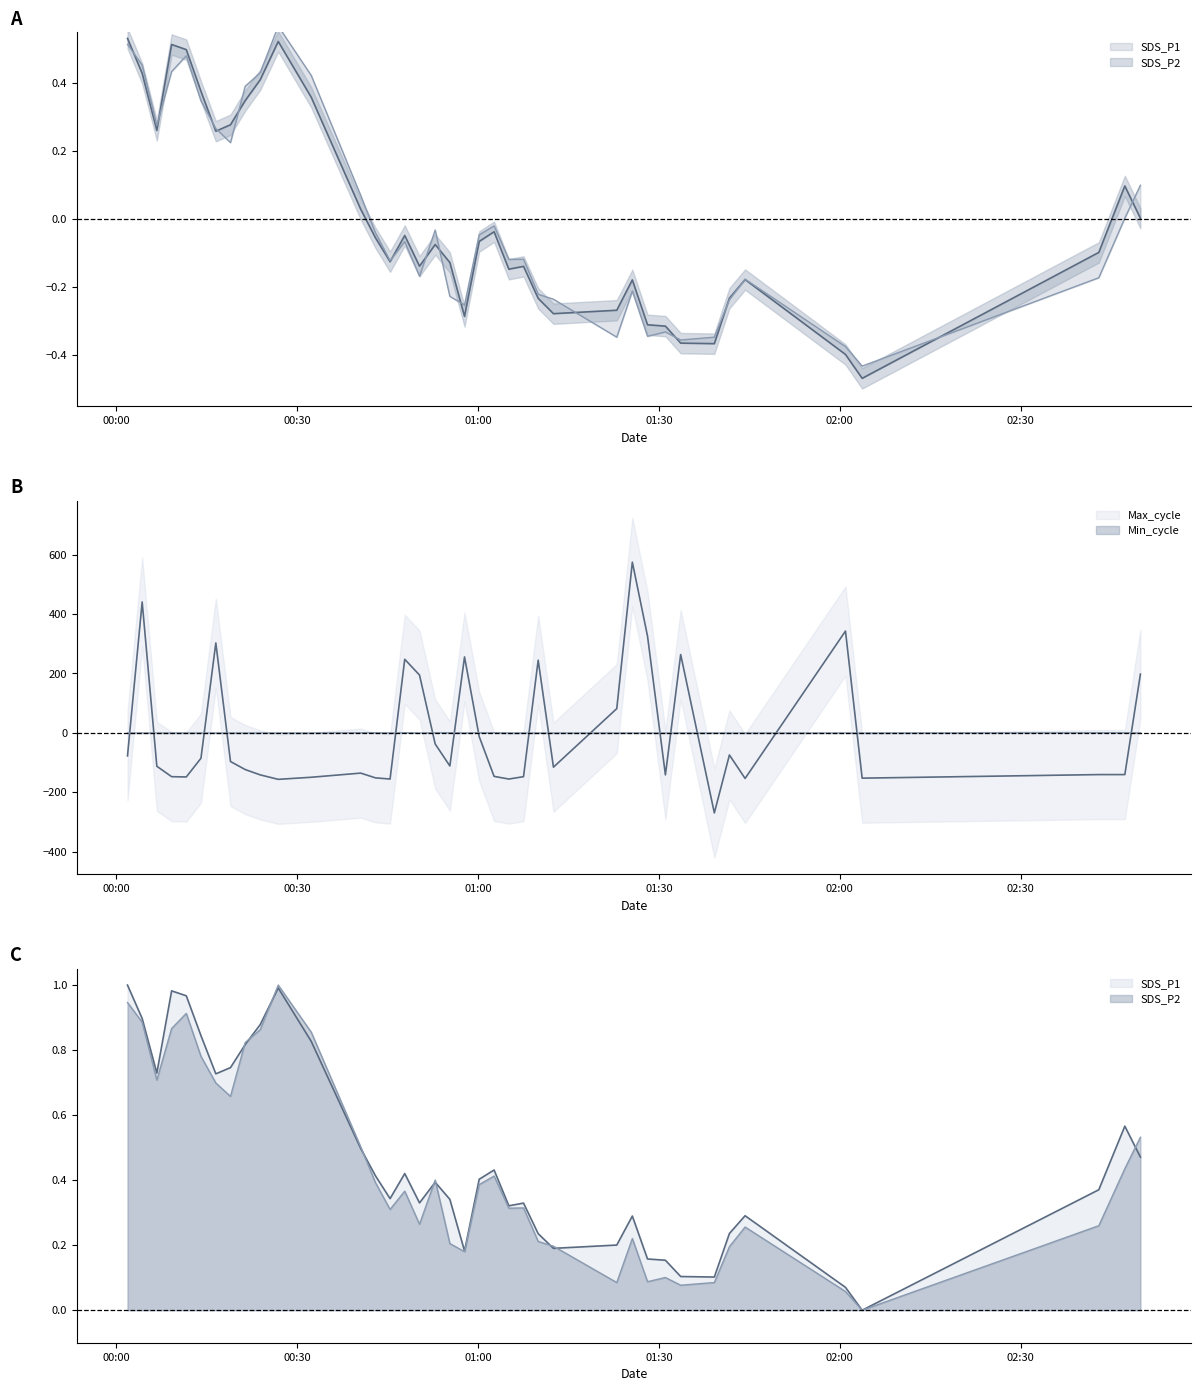

Is the value of Max_cycle at 2022/02/06 01:23:01 greater than the value of SDS_P1 at 2022/02/06 00:50:18?

Yes